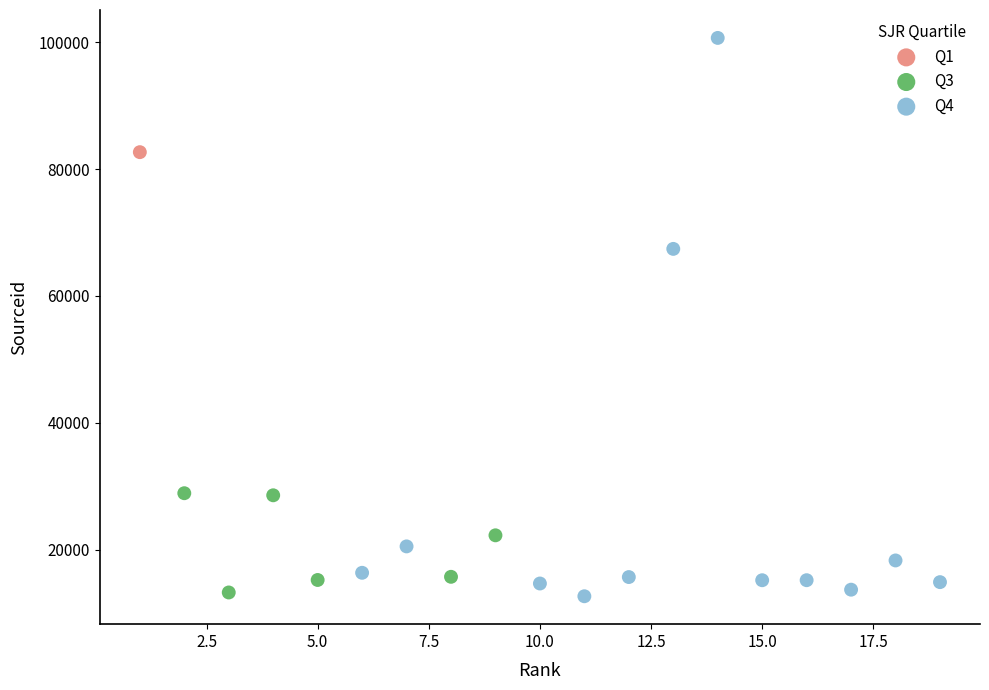

Which series contains the highest Y value?

Q4